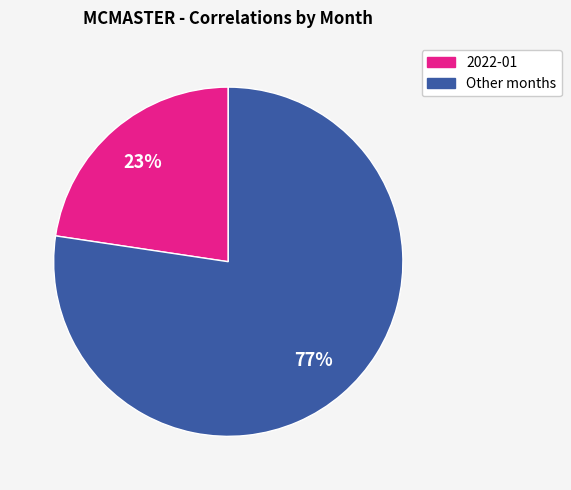

How many slices are in this pie chart?

2